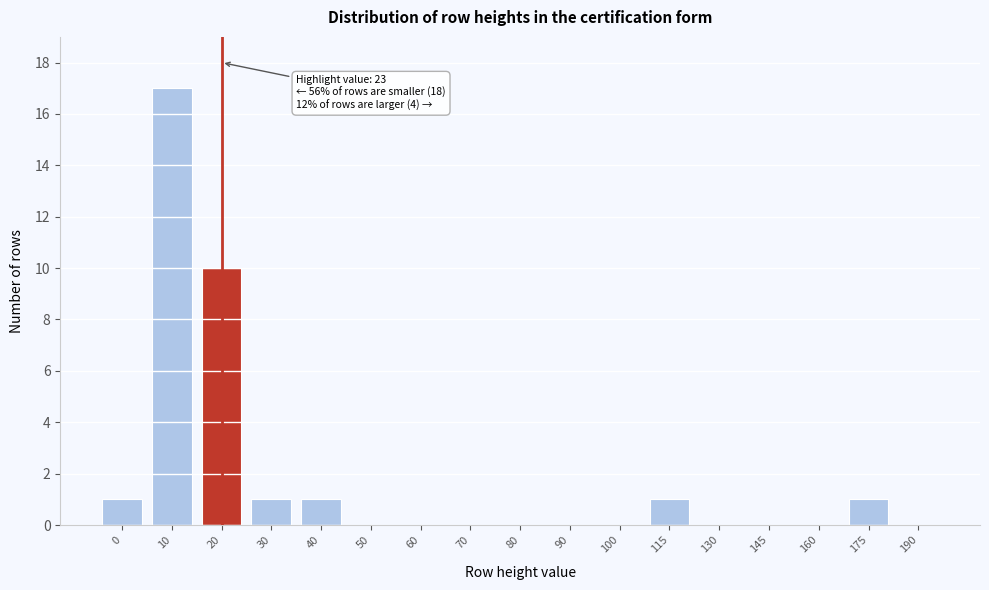

Reading right to left, extract all data points from this chart.

190=0	175=1	160=0	145=0	130=0	115=1	100=0	90=0	80=0	70=0	60=0	50=0	40=1	30=1	20=10	10=17	0=1